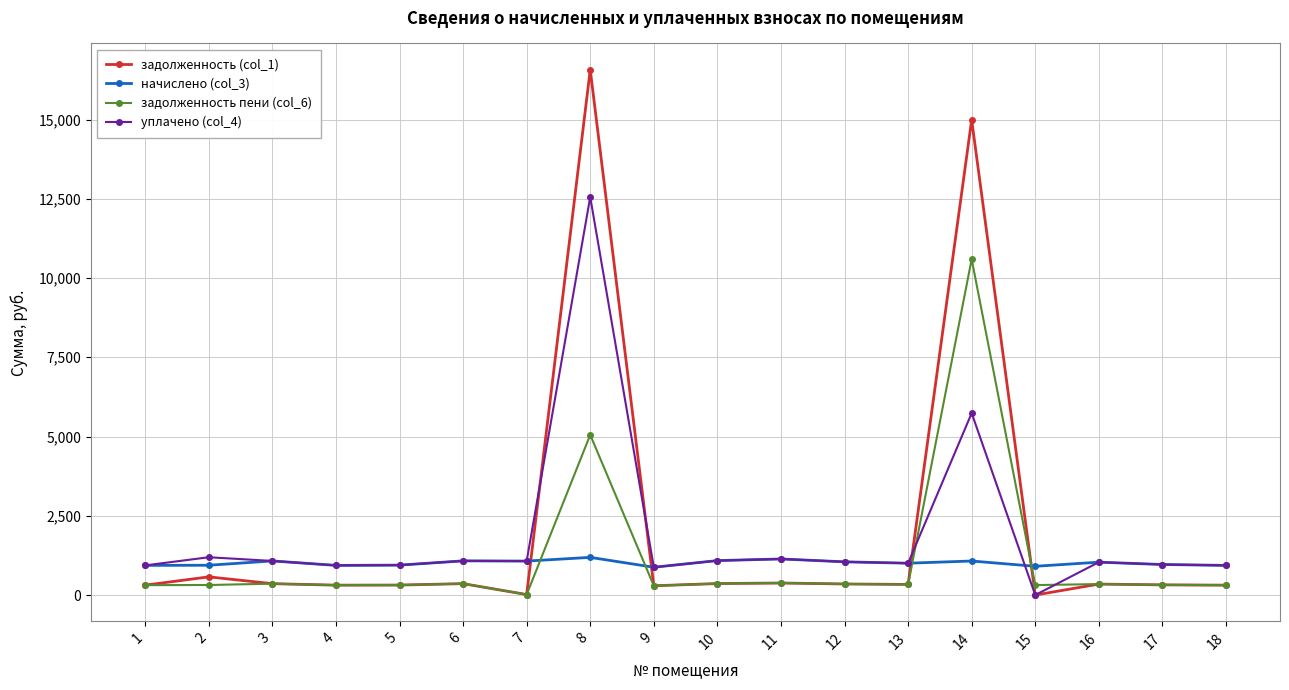

Is the value of уплачено (col_4) at 13 greater than the value of задолженность (col_1) at 14?

No